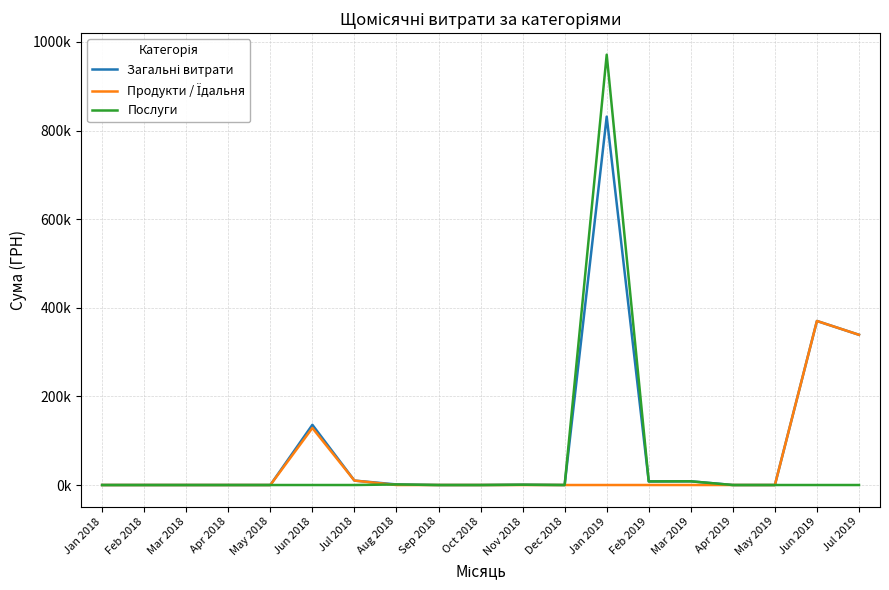

What is the sum of the Загальні витрати values at Mar 2019 and Dec 2018?

8373.8